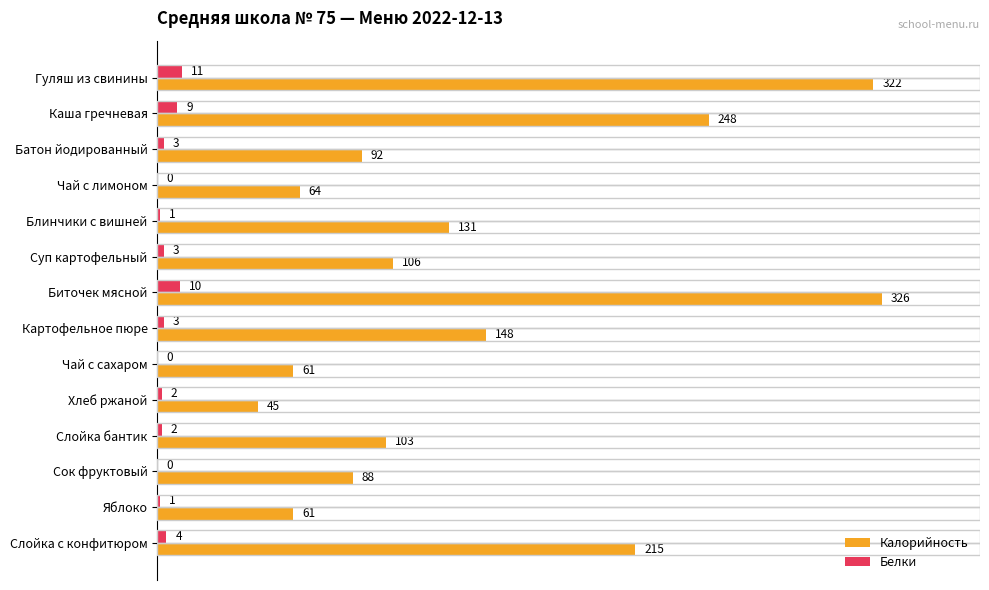

At which label is Белки closest to 5?

Слойка с конфитюром